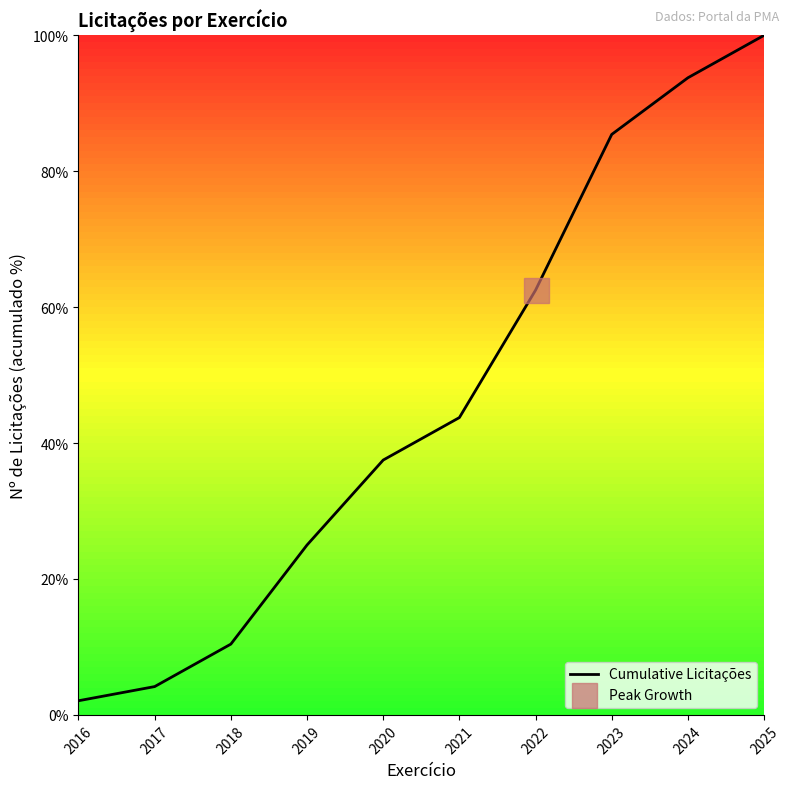

Rank the categories by value from lowest to highest.

2016, 2017, 2018, 2019, 2020, 2021, 2022, 2023, 2024, 2025